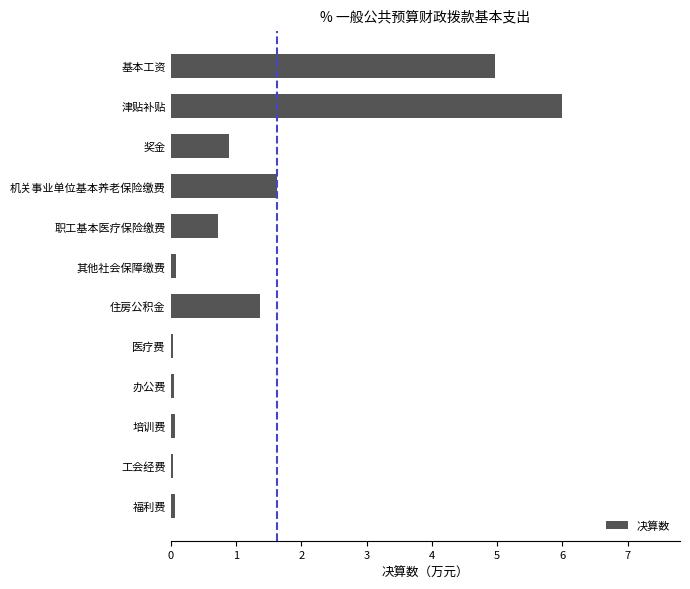

What value does the data have at 机关事业单位基本养老保险缴费?

1.6